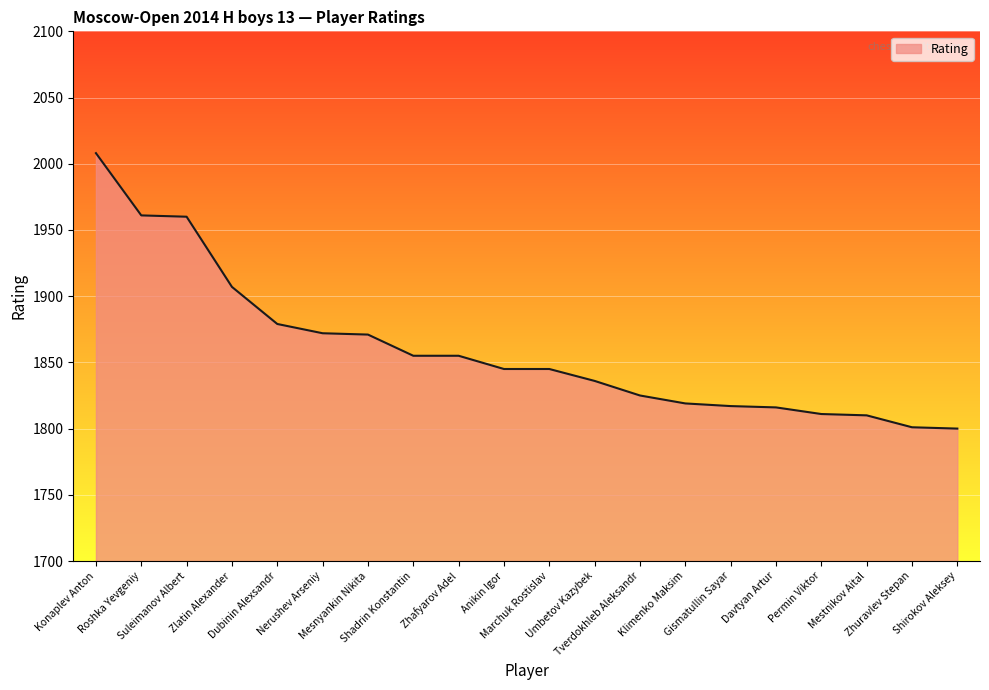

At which label does the data first exceed 1845?

Konaplev Anton